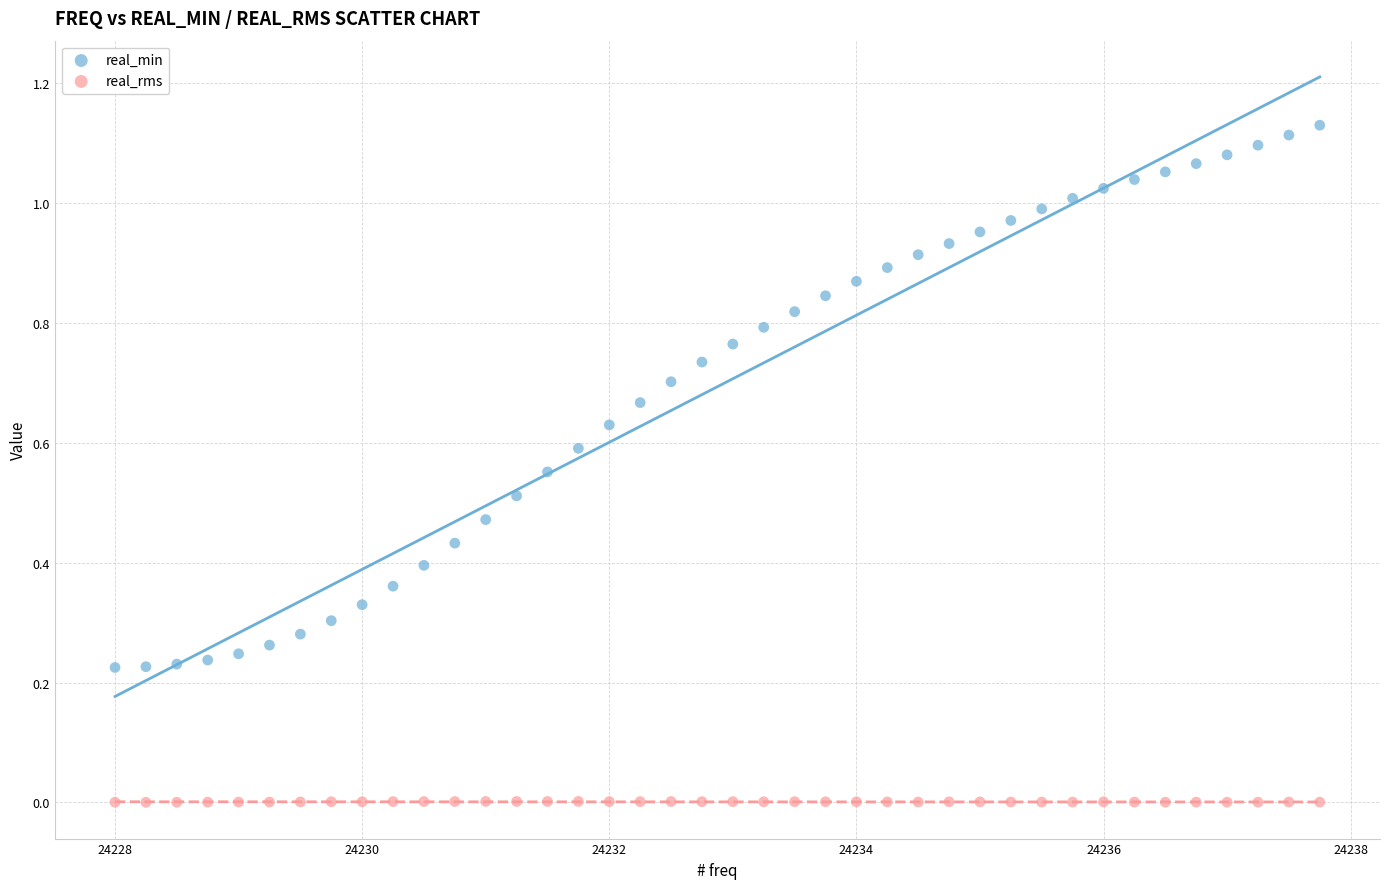

What is the X range (max minus min) for the scatter plot?

9.8